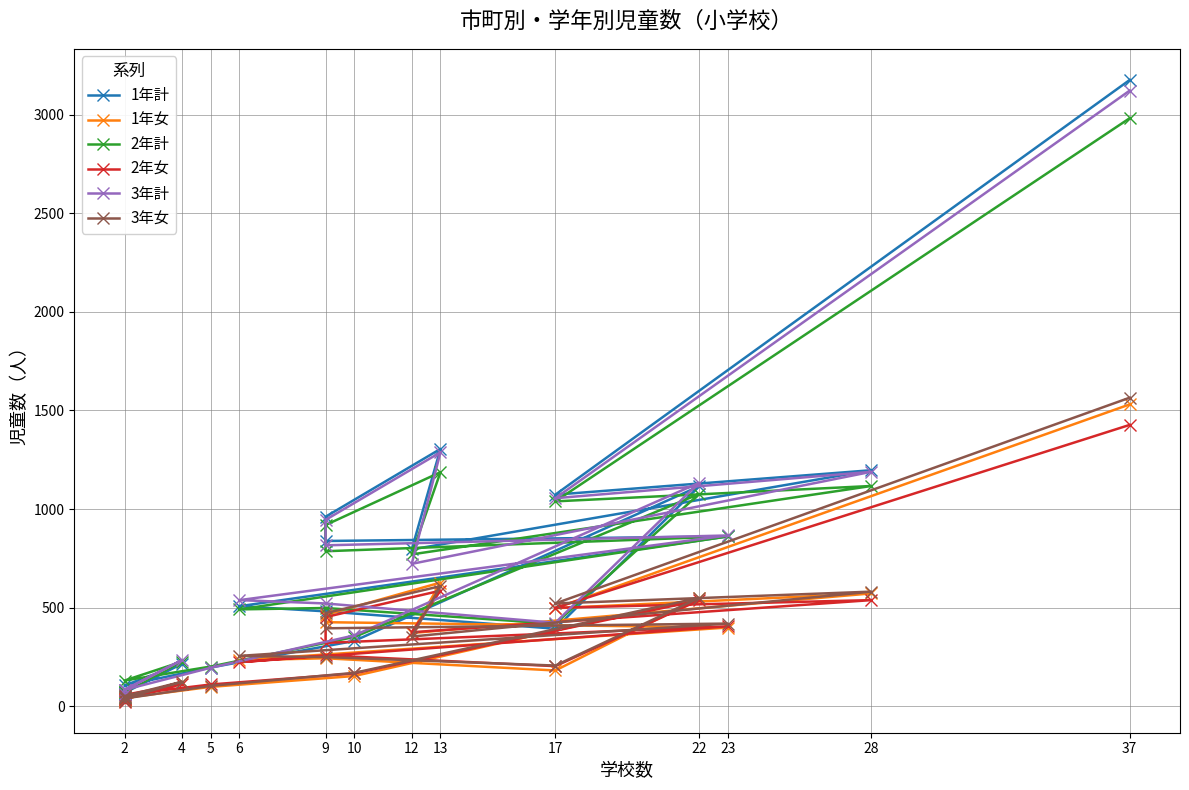

What is the label of the 14th point from the left?

5